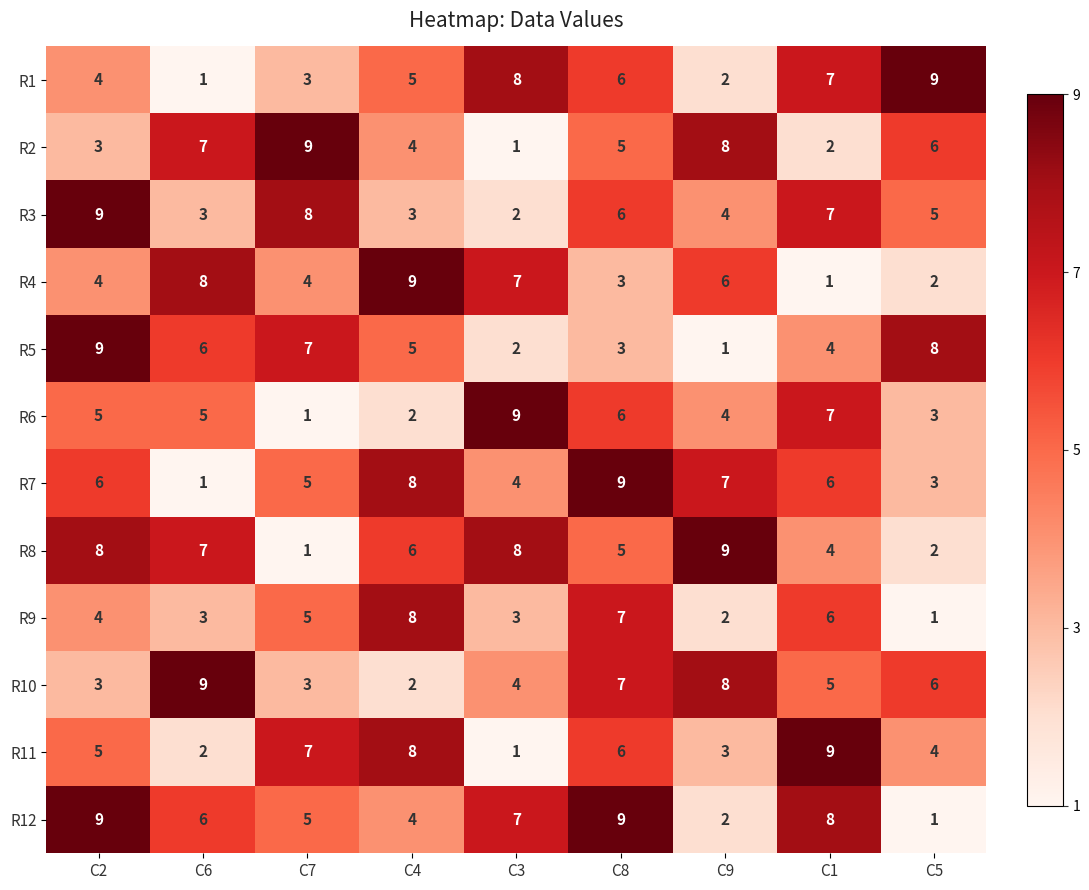

What is the sum of the R7 values at C1 and C2?

12